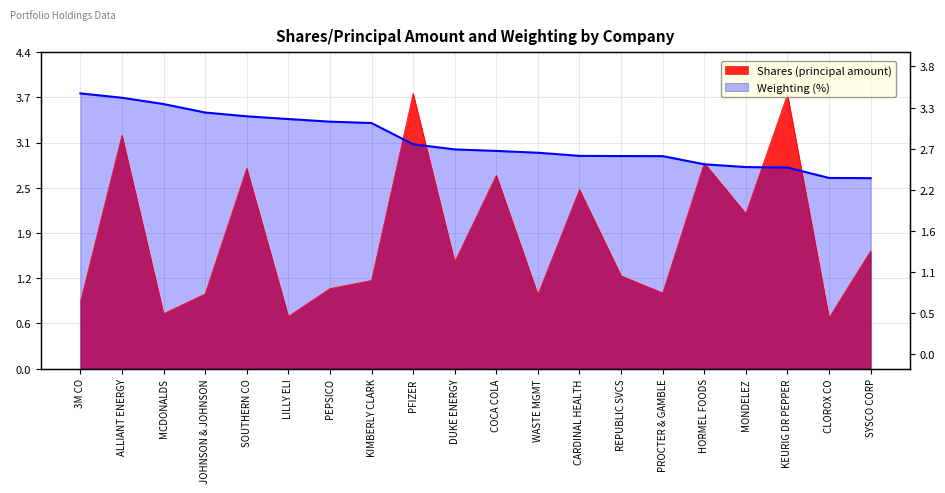

At which label does Weighting first exceed 3?

3M CO